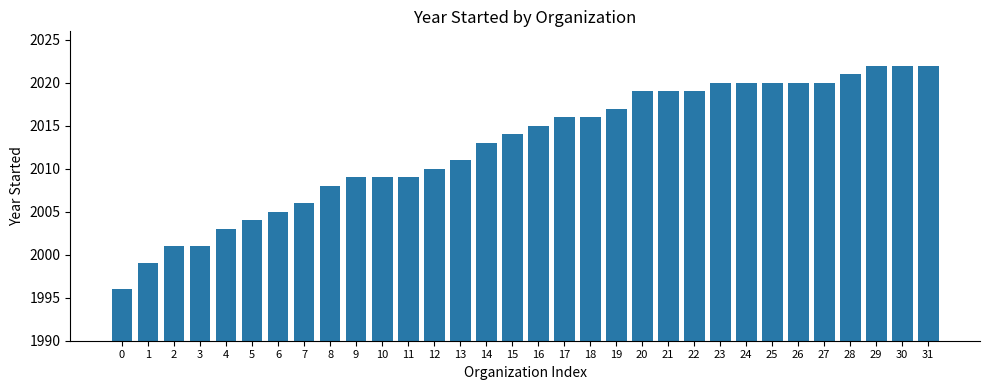

The value at 13 is 3408. True or false?

False